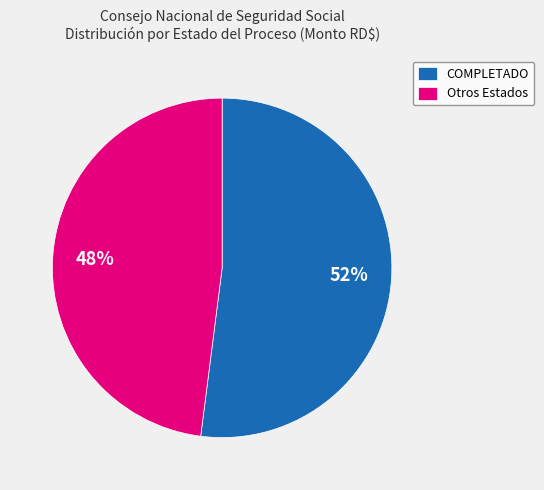

How many slices are in this pie chart?

2